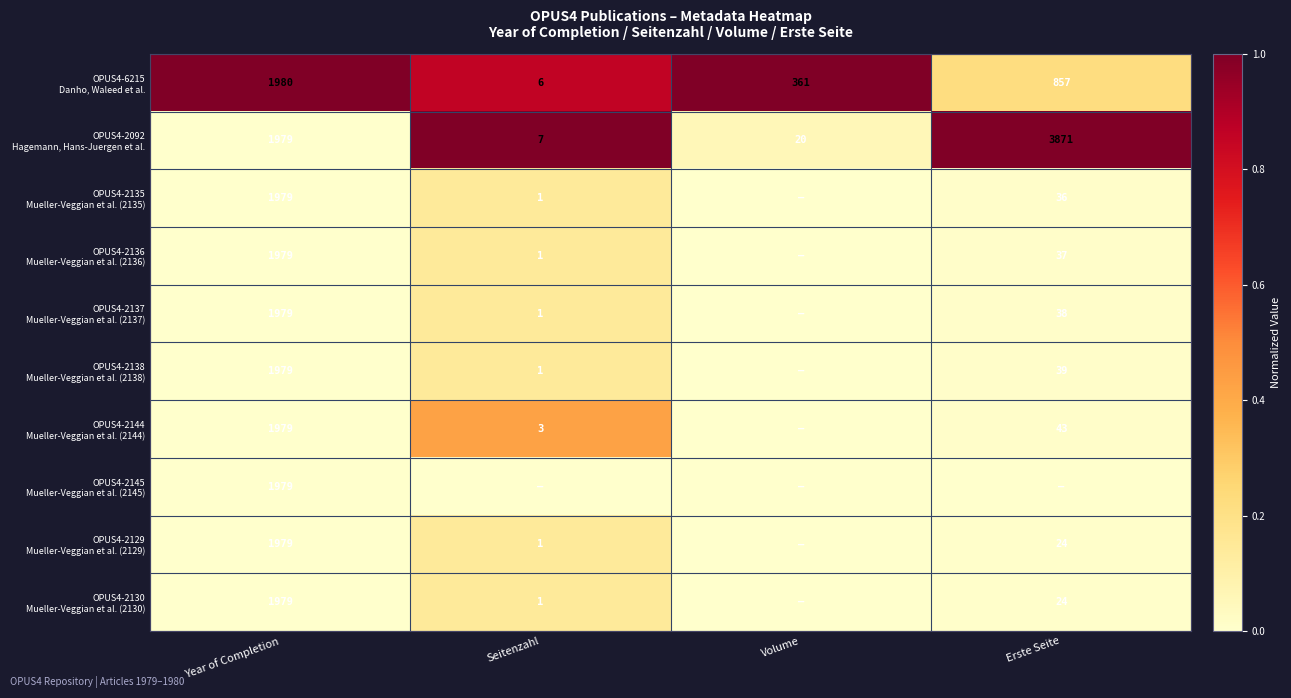

List the labels in order of OPUS4-2137 Mueller-Veggian et al. (2137) value, largest first.

Seitenzahl, Erste Seite, Year of Completion, Volume